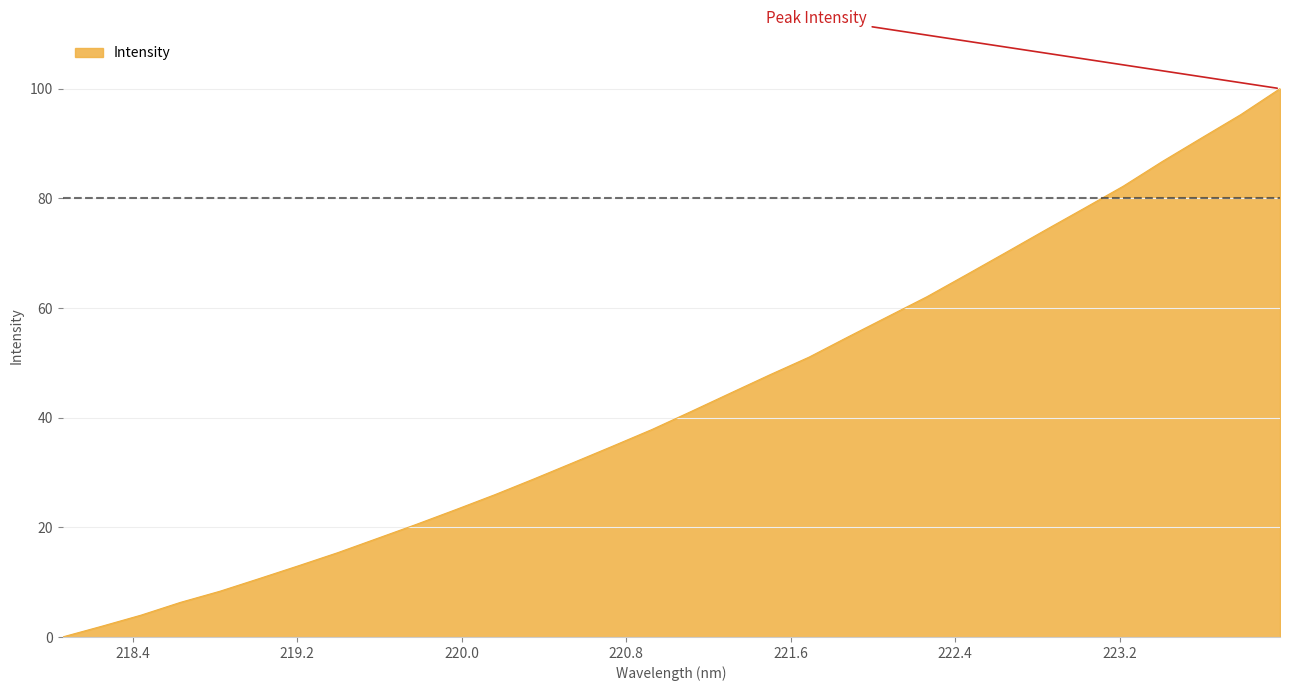

What is the difference between the maximum and minimum values?

100.0